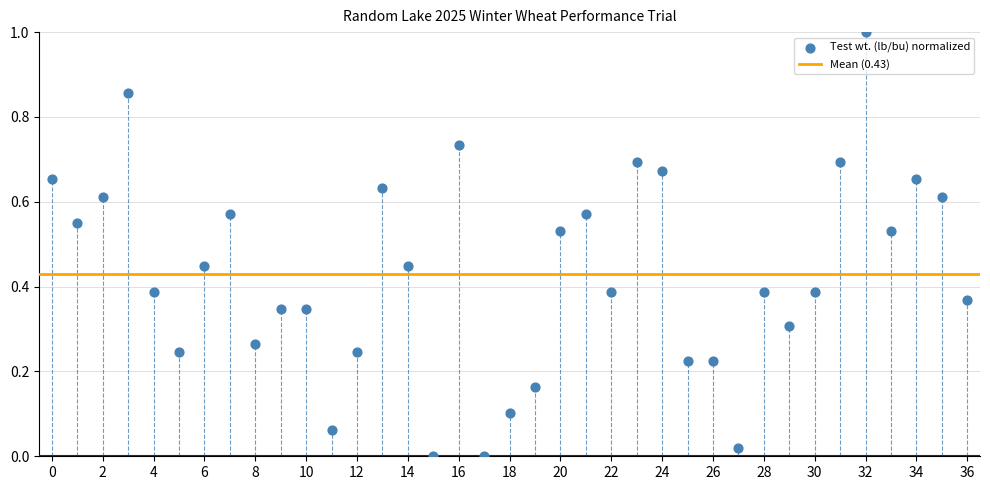

What is the range of Y values (max minus min)?

1.0